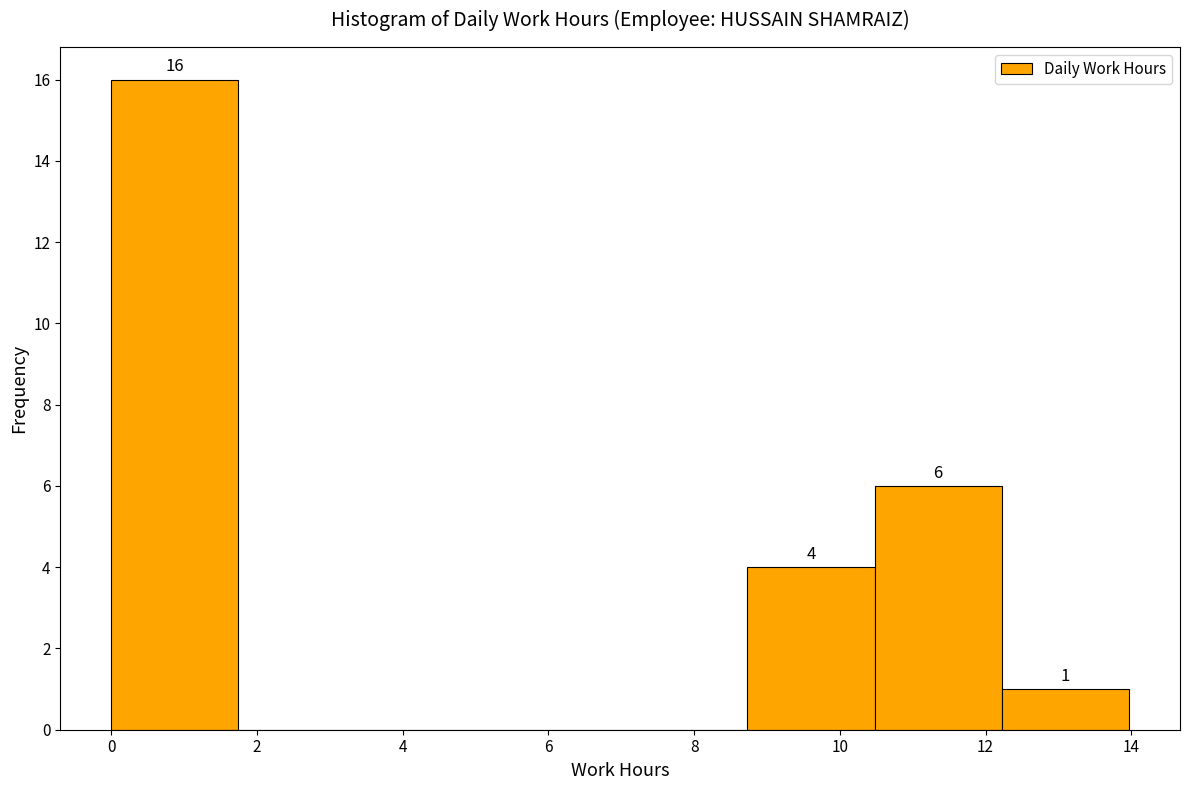

Which range on the x-axis has the tallest bar?

0.0 to 1.8